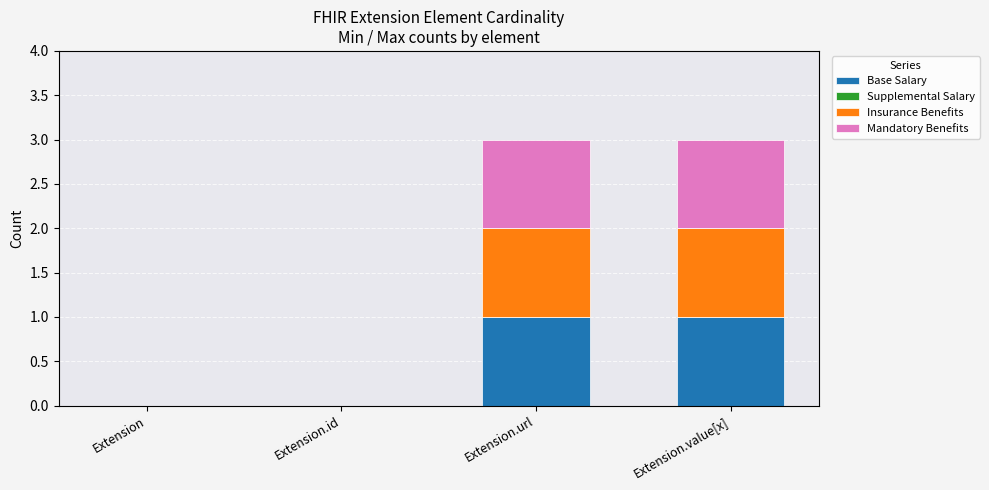

True or false: Base Salary has a value of 1 at Extension.value[x].

True